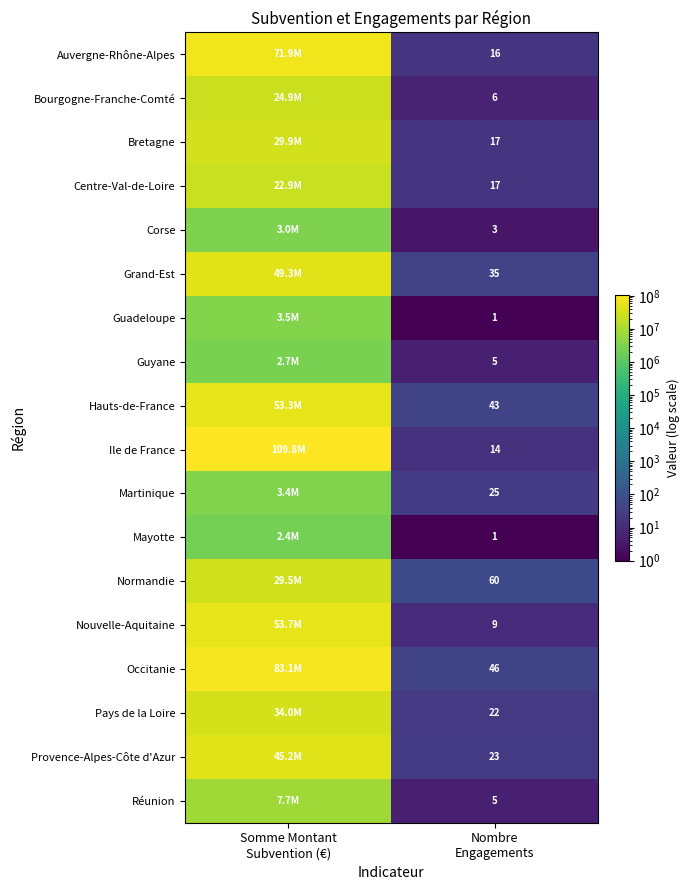

Count the number of categories in the chart.

2